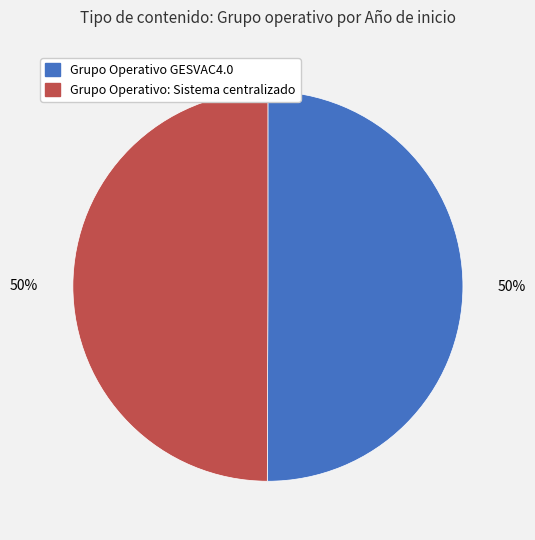

What is the ratio of the value at Grupo Operativo: Sistema centralizado to the value at Grupo Operativo GESVAC4.0?

1.0